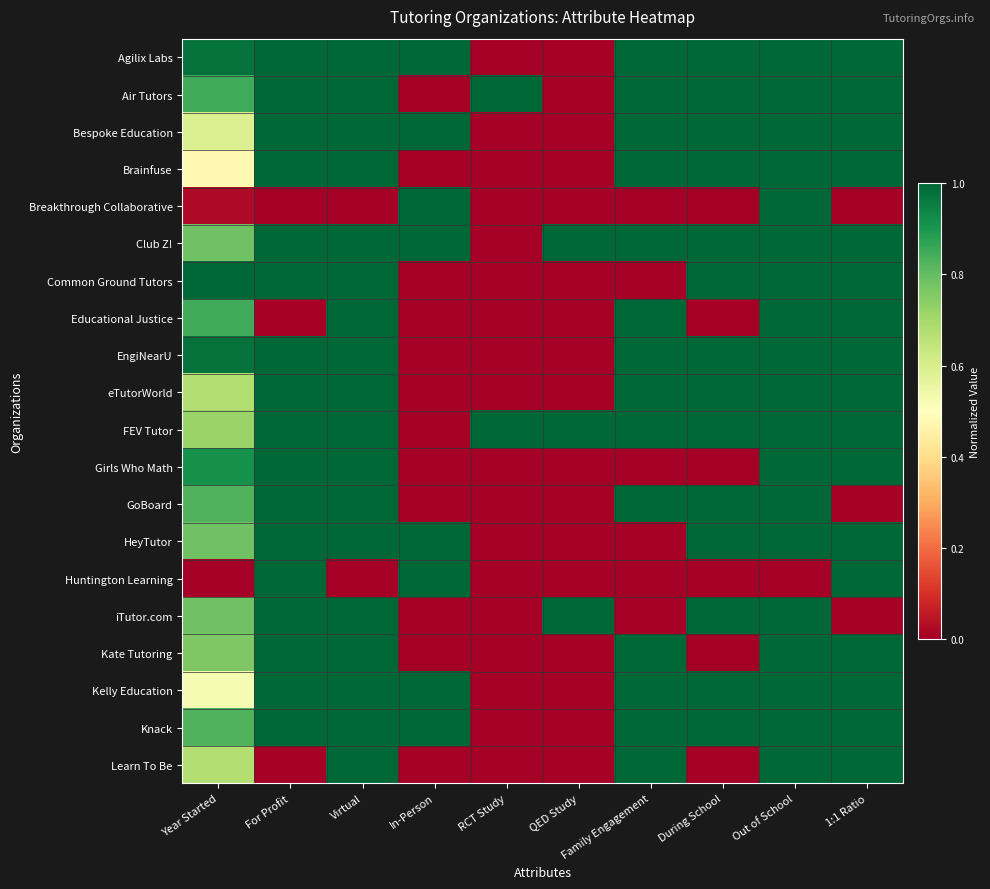

At which category does the chart reach its peak across all series?

For Profit